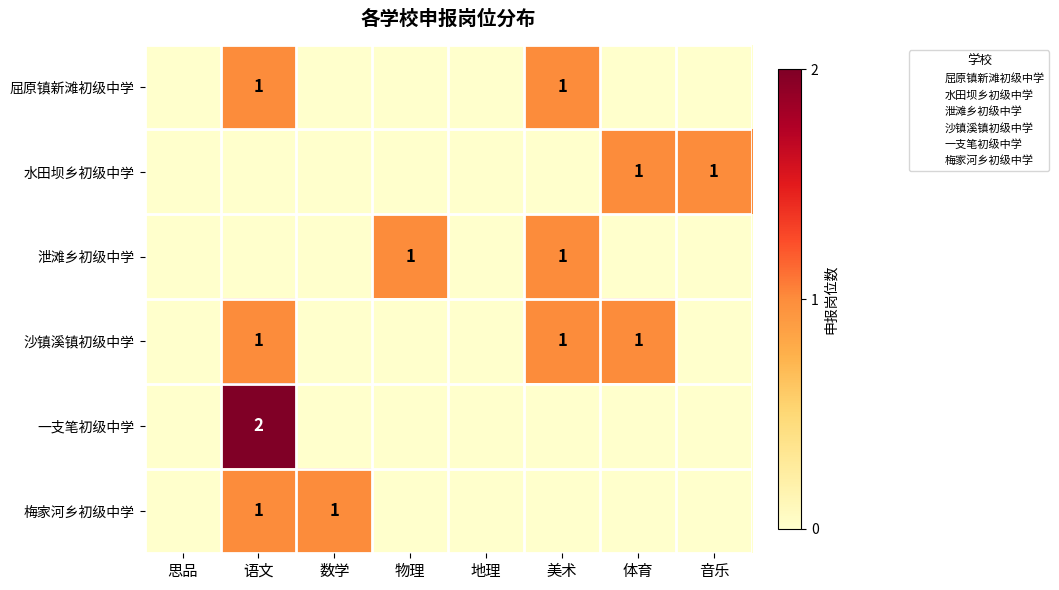

What is the greatest value displayed?

2